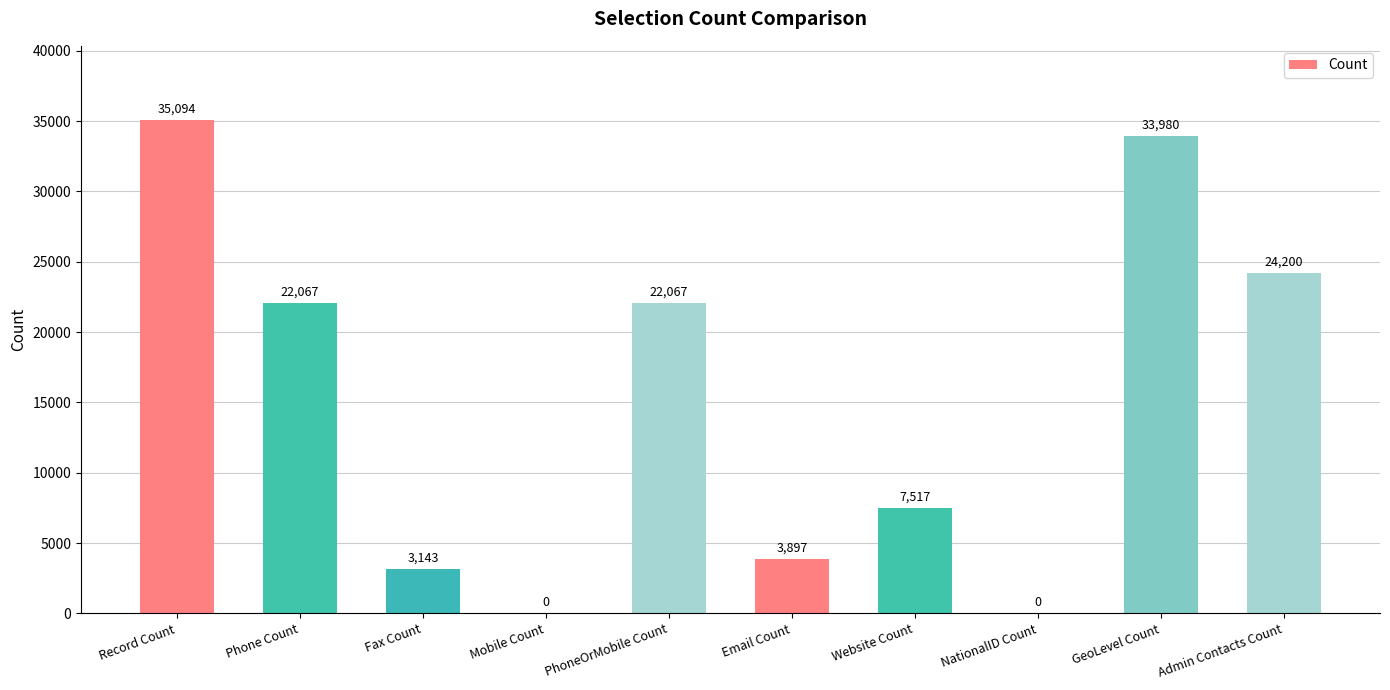

True or false: the data shows 3143 at Fax Count.

True